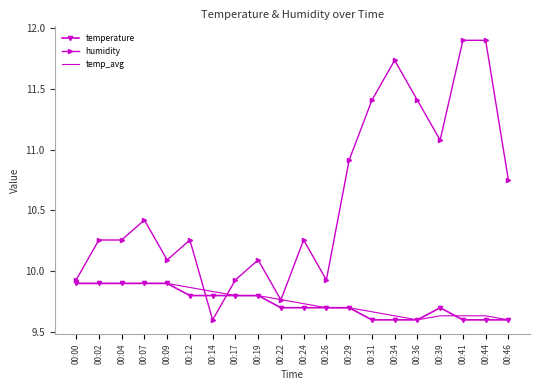

Which series has the largest range (max minus min)?

humidity